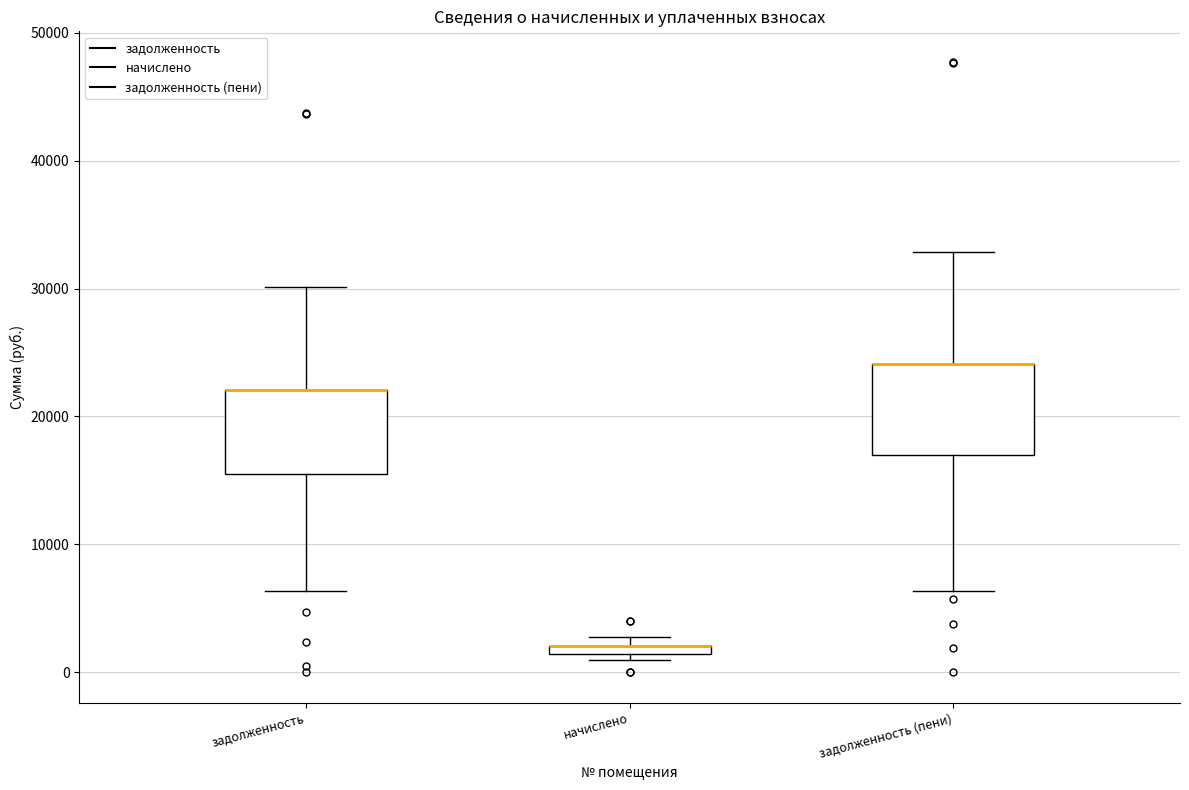

Where is the upper edge of the box for задолженность (пени) on the y-axis? The values are not printed on the chart, so give them approximately, as read against the axis.

24000